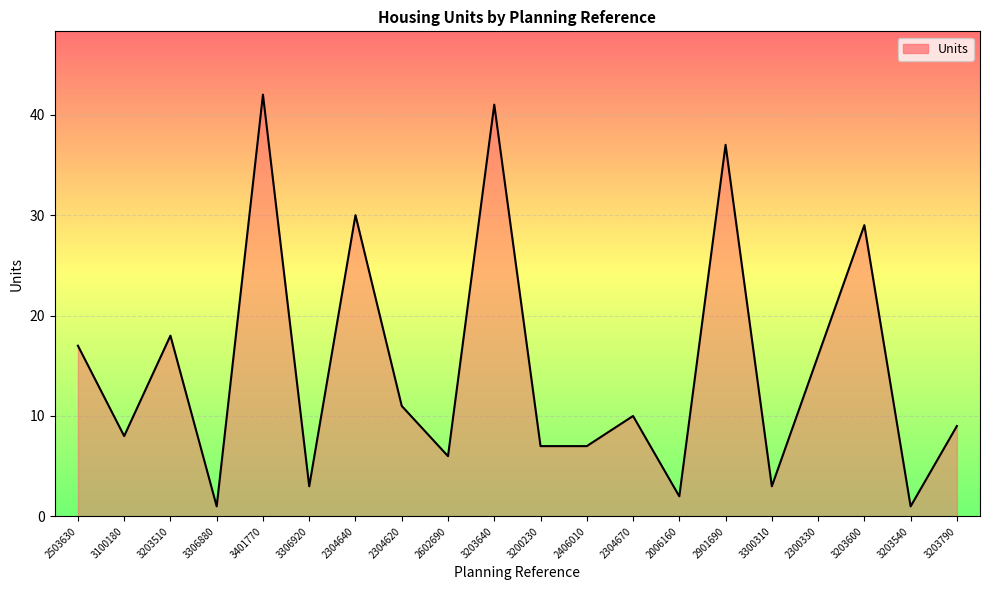

True or false: the data shows 3 at 3200230.

False